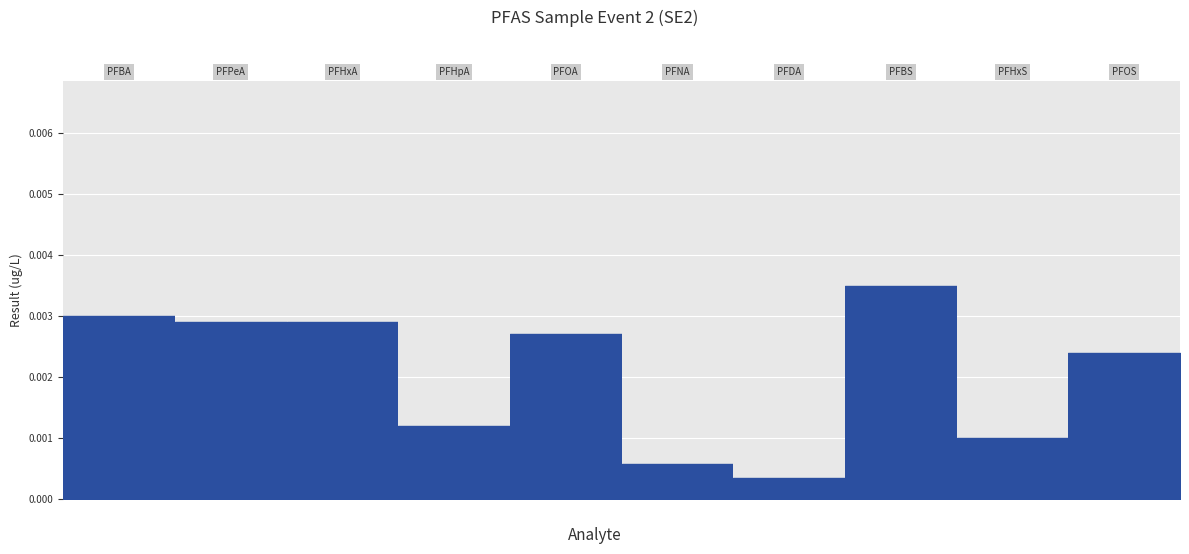

True or false: the data shows 0.0 at PFHxS.

False